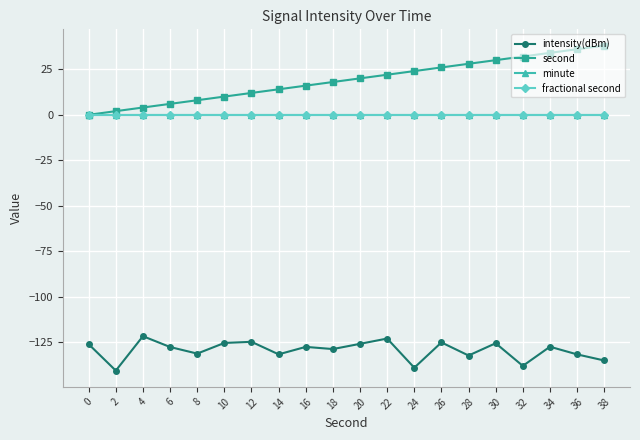

What is the average value of the second series?

19.0